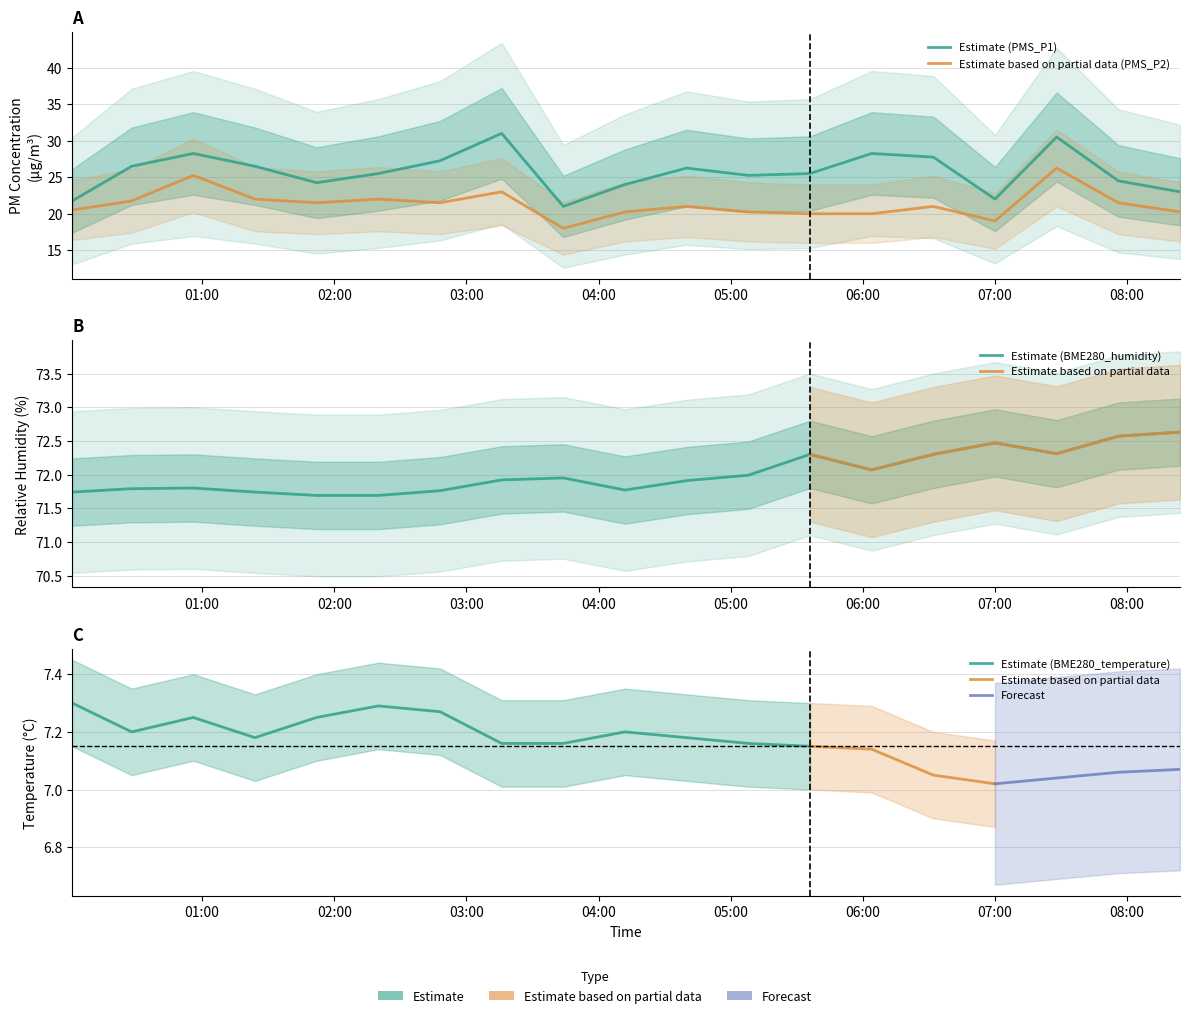

The BME280_humidity series shows 105.8 at 2021-11-24 00:56. True or false?

False